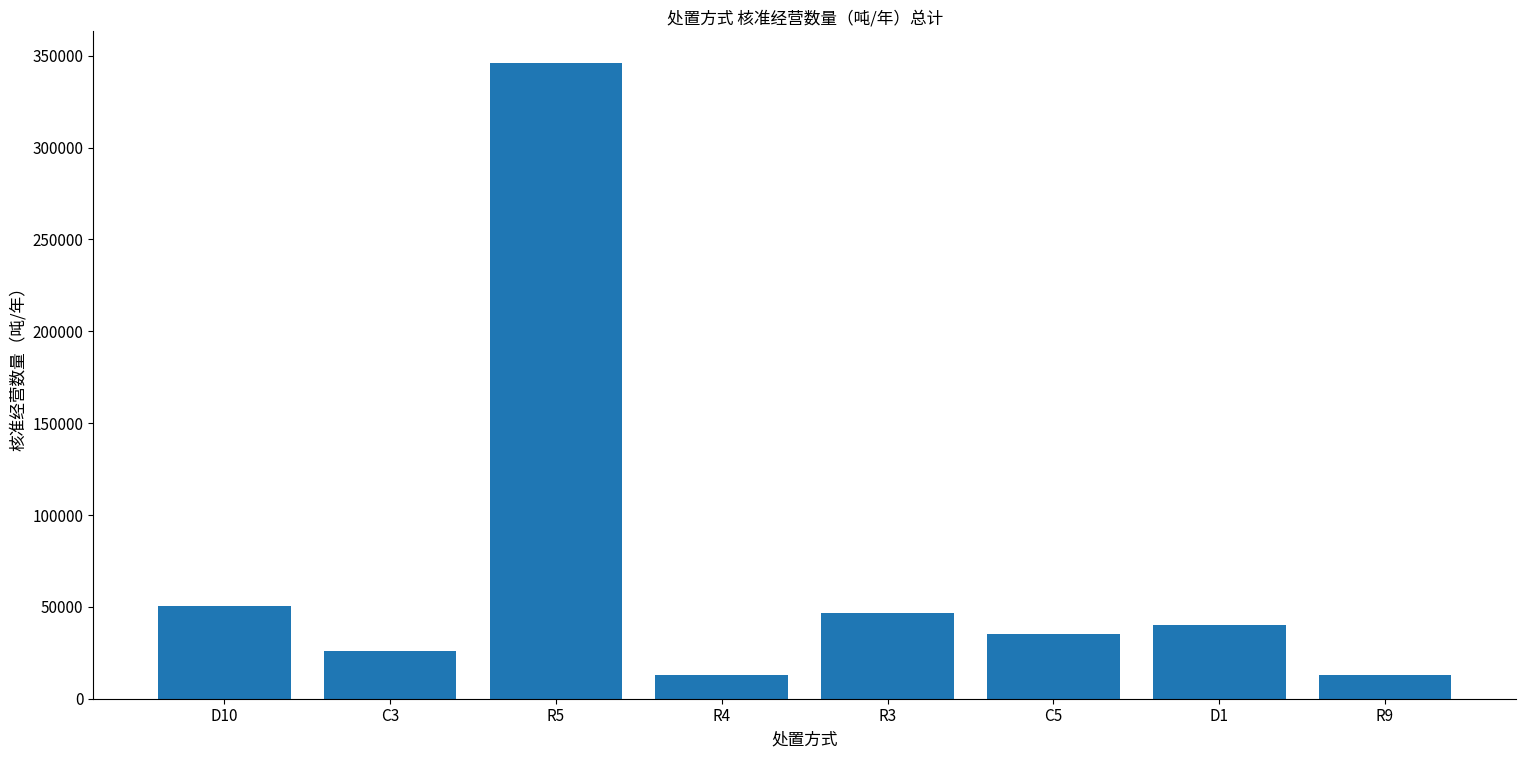

Between R5 and R3, which is larger?

R5